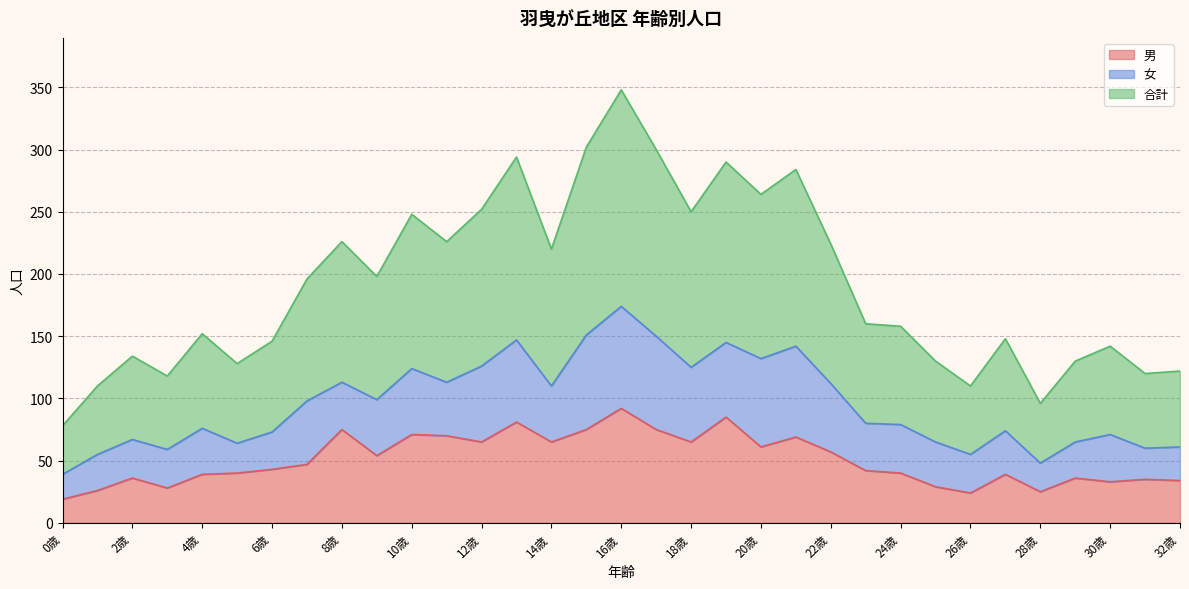

What is the approximate value of 合計 at 10歳?

124